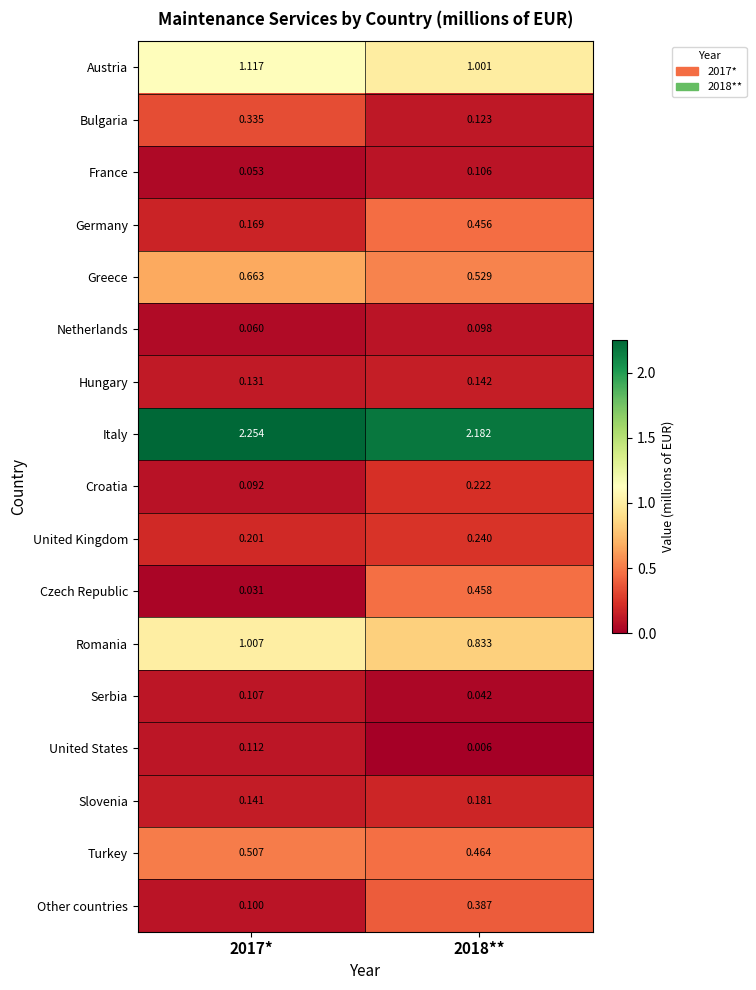

Which series changed the most between 2017* and 2018**?

Czech Republic